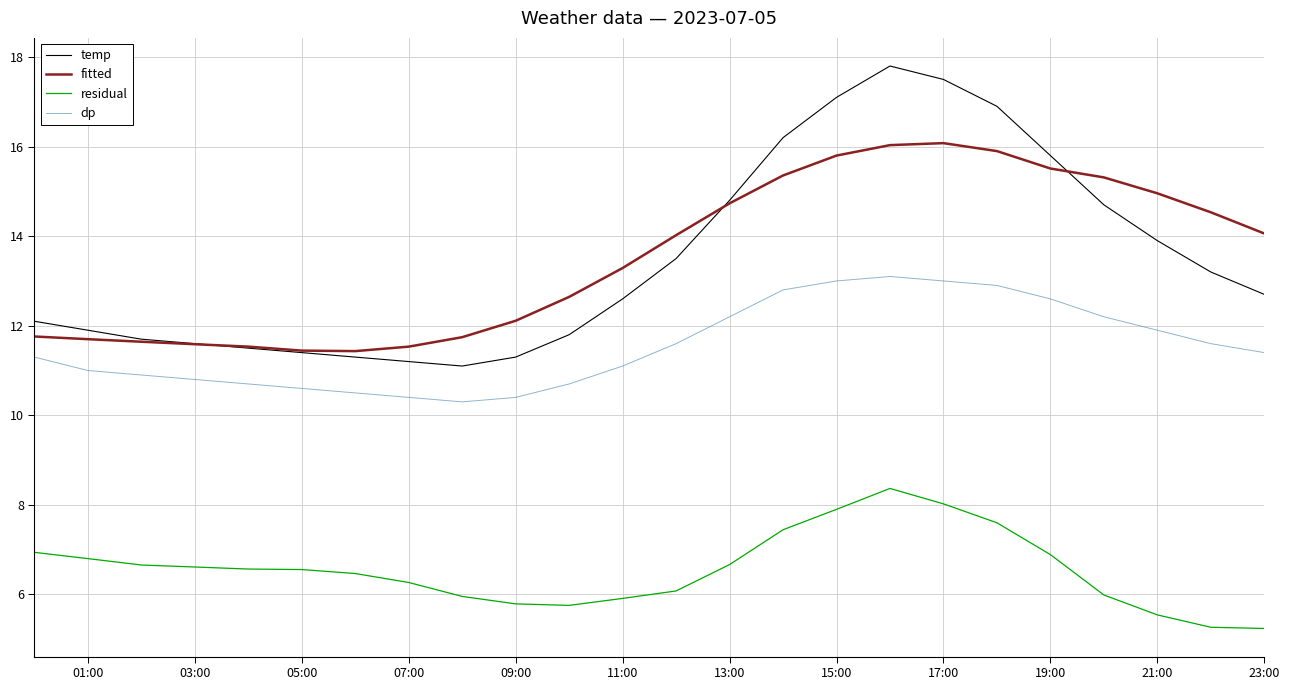

What is the highest value of the dp series?

13.1